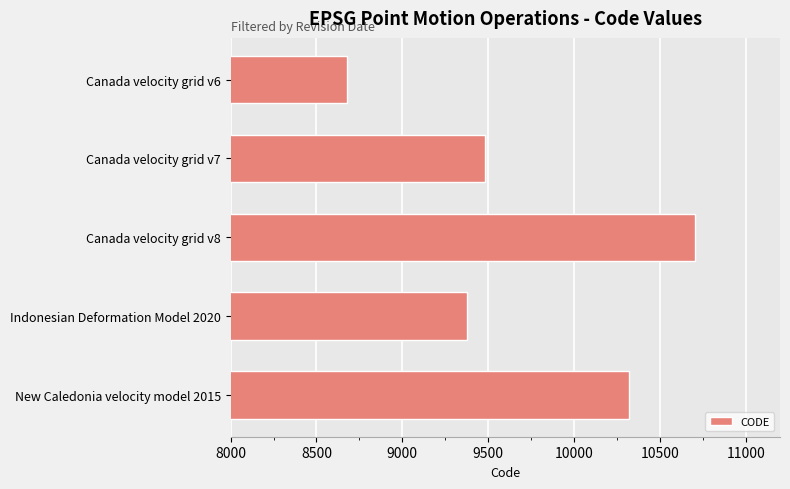

How many data points are less than 9483?

2